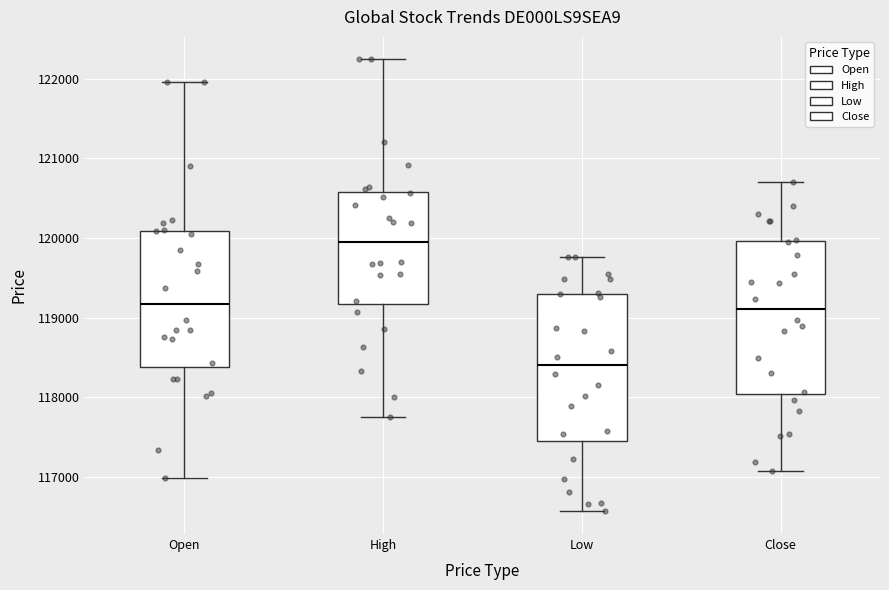

Reading left to right, transcribe this box plot: for each box, give where its median line is, the range the box spans, and where its two whiskers end, as read against the y-axis. The values are not printed on the chart, so give them approximately, as read against the axis.

Open: median 119200, box 118400 to 120100, whiskers 117000 to 122000
High: median 119900, box 119200 to 120600, whiskers 117800 to 122200
Low: median 118400, box 117500 to 119300, whiskers 116600 to 119800
Close: median 119100, box 118000 to 120000, whiskers 117100 to 120700